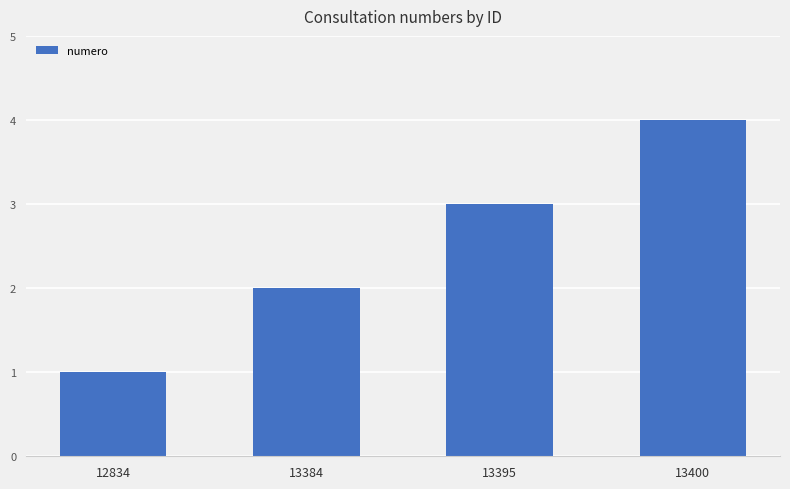

What value does the data have at 12834?

1